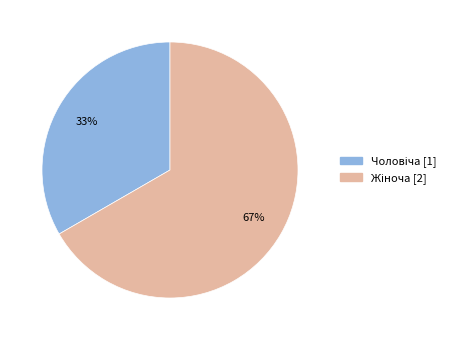

To the nearest percent, what is the average slice percentage?

50%